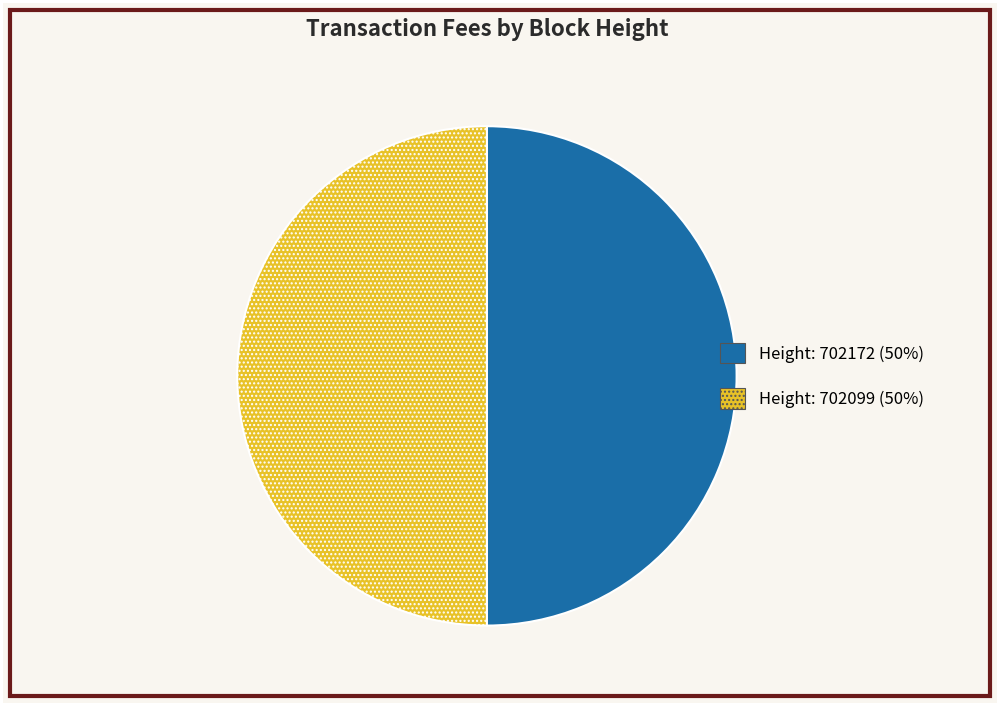

Is it true that Height: 702172 (50%) is 50% of the pie?

True